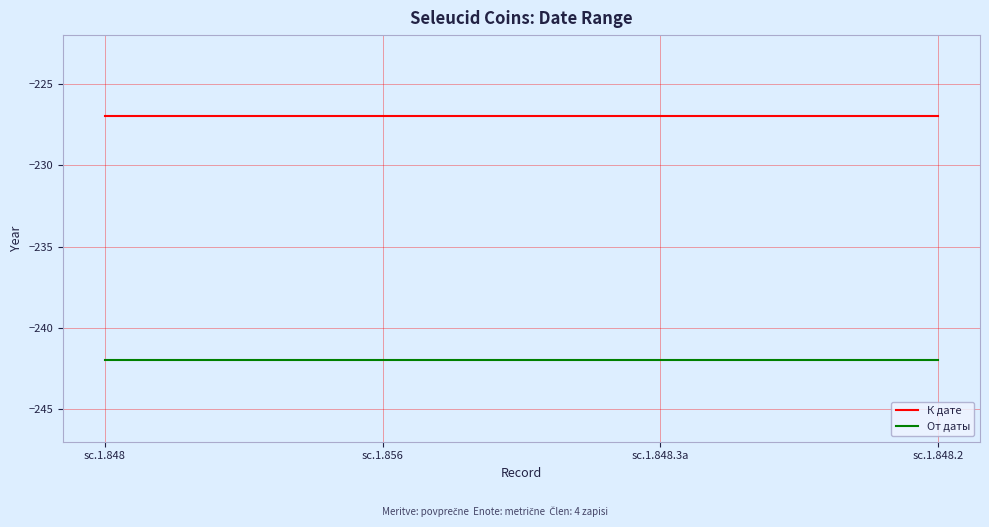

What position from the left is sc.1.856?

2